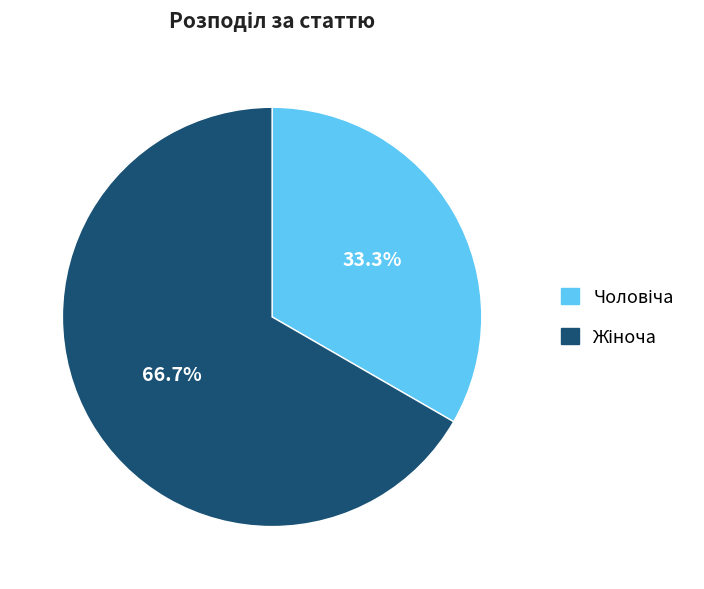

Count the number of slices in the pie.

2